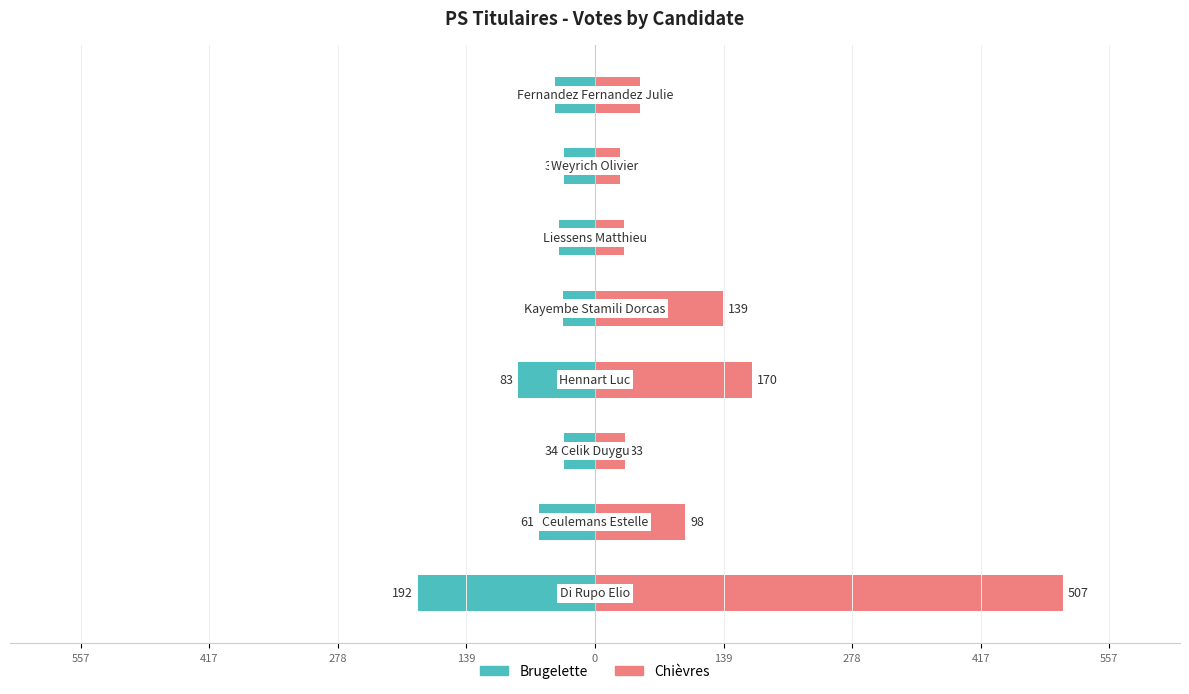

What is the difference between the Chièvres values at 417 and 139?

72